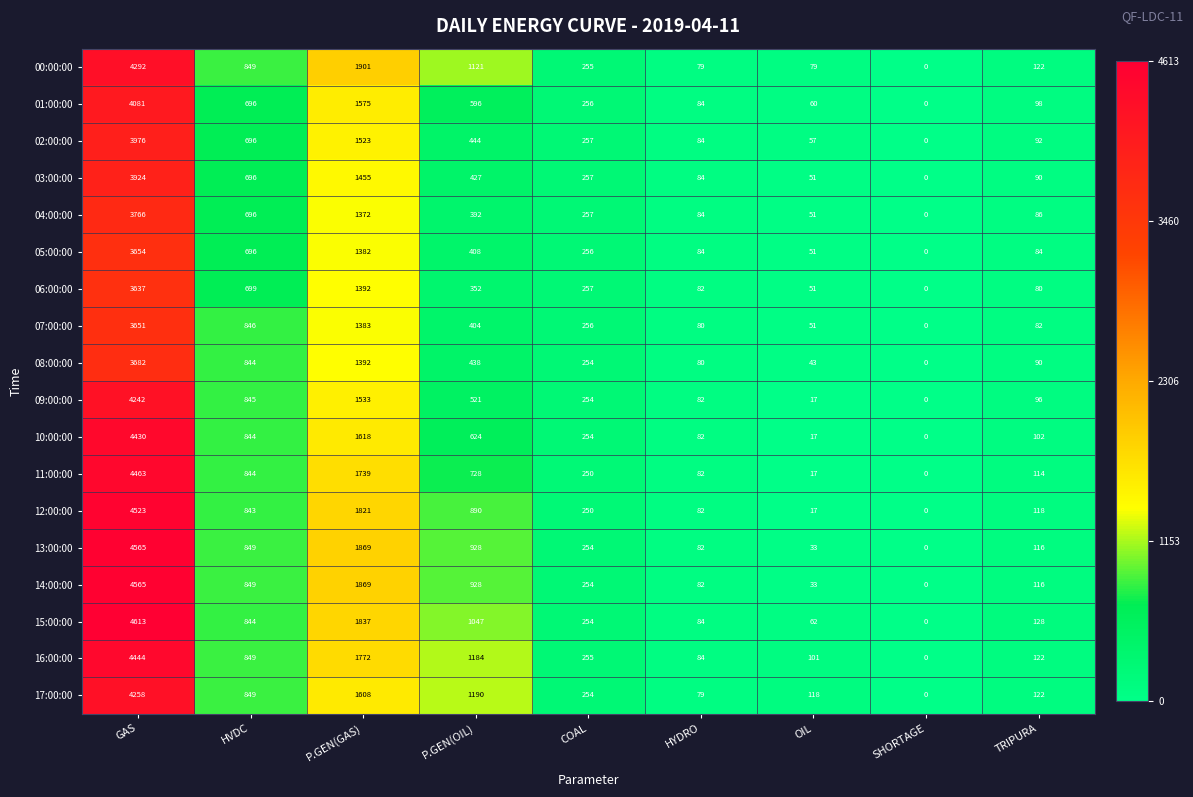

What is the total value across all series at HVDC?

14334